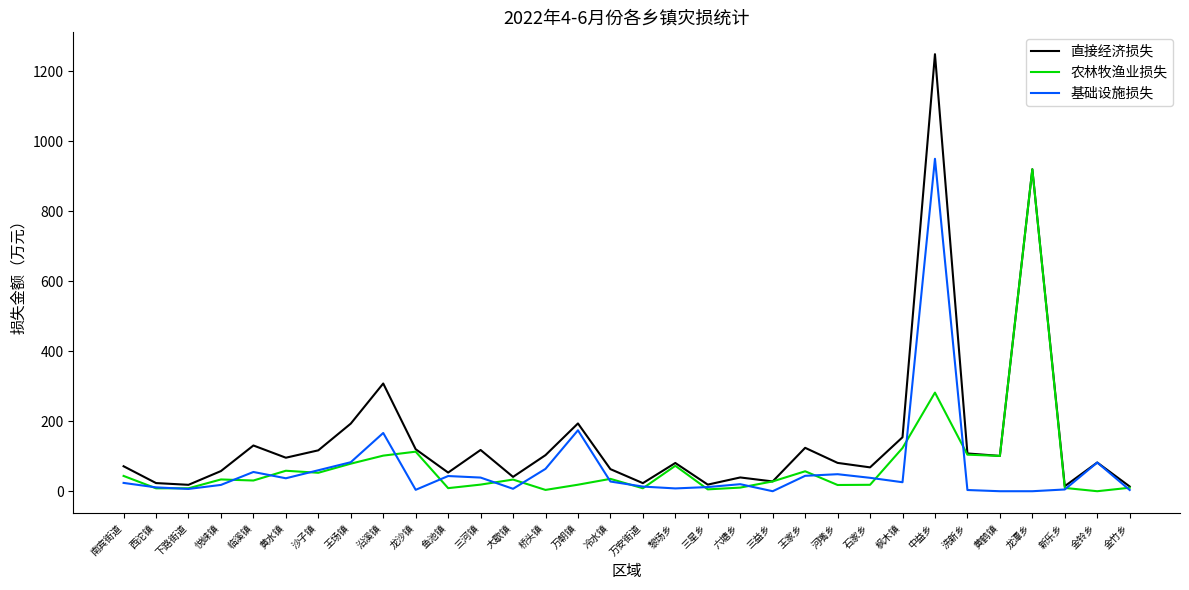

At which category is the sum across all series the highest?

中益乡